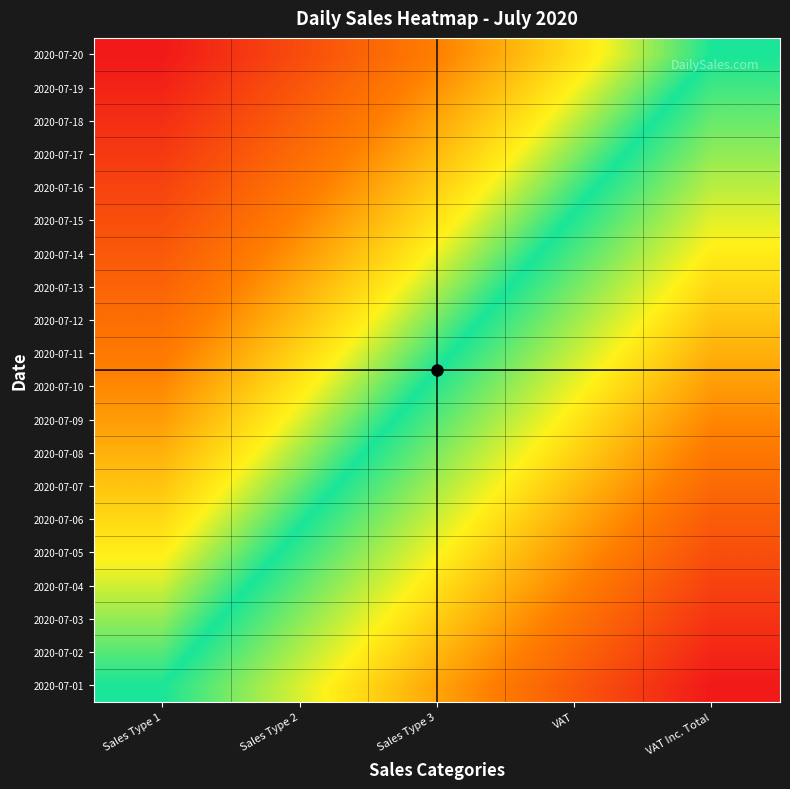

Reading left to right, list all the values displayed in this chart.

2020-07-01: Sales Type 1=0.0	Sales Type 2=0.2	Sales Type 3=0.5	VAT=0.8	VAT Inc. Total=1.0
2020-07-02: Sales Type 1=-0.1	Sales Type 2=0.2	Sales Type 3=0.4	VAT=0.7	VAT Inc. Total=0.9
2020-07-03: Sales Type 1=-0.1	Sales Type 2=0.1	Sales Type 3=0.4	VAT=0.6	VAT Inc. Total=0.9
2020-07-04: Sales Type 1=-0.2	Sales Type 2=0.1	Sales Type 3=0.3	VAT=0.6	VAT Inc. Total=0.8
2020-07-05: Sales Type 1=-0.2	Sales Type 2=0.0	Sales Type 3=0.3	VAT=0.5	VAT Inc. Total=0.8
2020-07-06: Sales Type 1=-0.3	Sales Type 2=-0.0	Sales Type 3=0.2	VAT=0.5	VAT Inc. Total=0.7
2020-07-07: Sales Type 1=-0.3	Sales Type 2=-0.1	Sales Type 3=0.2	VAT=0.4	VAT Inc. Total=0.7
2020-07-08: Sales Type 1=-0.4	Sales Type 2=-0.1	Sales Type 3=0.1	VAT=0.4	VAT Inc. Total=0.6
2020-07-09: Sales Type 1=-0.4	Sales Type 2=-0.2	Sales Type 3=0.1	VAT=0.3	VAT Inc. Total=0.6
2020-07-10: Sales Type 1=-0.5	Sales Type 2=-0.2	Sales Type 3=0.0	VAT=0.3	VAT Inc. Total=0.5
2020-07-11: Sales Type 1=-0.5	Sales Type 2=-0.3	Sales Type 3=-0.0	VAT=0.2	VAT Inc. Total=0.5
2020-07-12: Sales Type 1=-0.6	Sales Type 2=-0.3	Sales Type 3=-0.1	VAT=0.2	VAT Inc. Total=0.4
2020-07-13: Sales Type 1=-0.6	Sales Type 2=-0.4	Sales Type 3=-0.1	VAT=0.1	VAT Inc. Total=0.4
2020-07-14: Sales Type 1=-0.7	Sales Type 2=-0.4	Sales Type 3=-0.2	VAT=0.1	VAT Inc. Total=0.3
2020-07-15: Sales Type 1=-0.7	Sales Type 2=-0.5	Sales Type 3=-0.2	VAT=0.0	VAT Inc. Total=0.3
2020-07-16: Sales Type 1=-0.8	Sales Type 2=-0.5	Sales Type 3=-0.3	VAT=-0.0	VAT Inc. Total=0.2
2020-07-17: Sales Type 1=-0.8	Sales Type 2=-0.6	Sales Type 3=-0.3	VAT=-0.1	VAT Inc. Total=0.2
2020-07-18: Sales Type 1=-0.9	Sales Type 2=-0.6	Sales Type 3=-0.4	VAT=-0.1	VAT Inc. Total=0.1
2020-07-19: Sales Type 1=-0.9	Sales Type 2=-0.7	Sales Type 3=-0.4	VAT=-0.2	VAT Inc. Total=0.1
2020-07-20: Sales Type 1=-1.0	Sales Type 2=-0.8	Sales Type 3=-0.5	VAT=-0.2	VAT Inc. Total=0.0